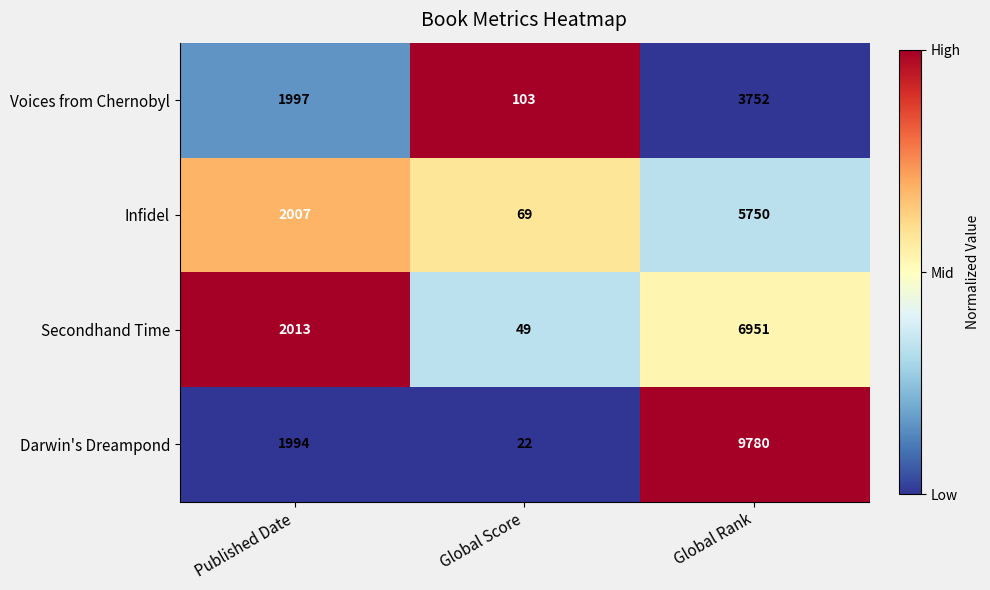

Which series changed the most between Global Score and Global Rank?

Darwin's Dreampond